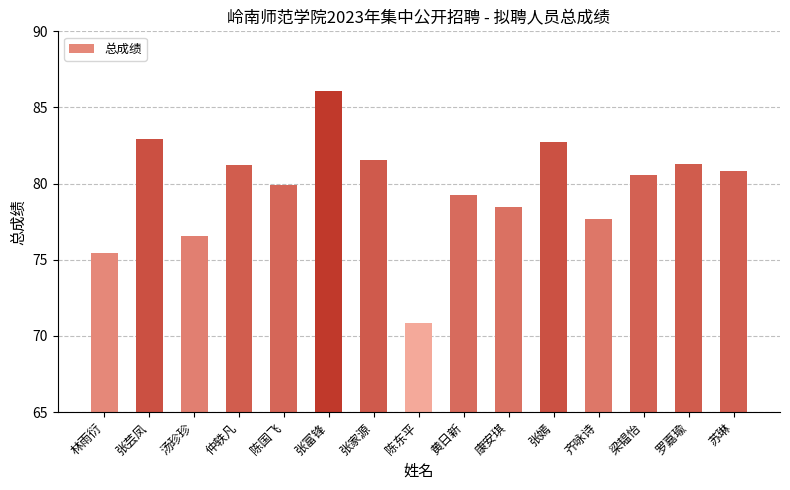

Which category has the lowest value across all series?

陈东平